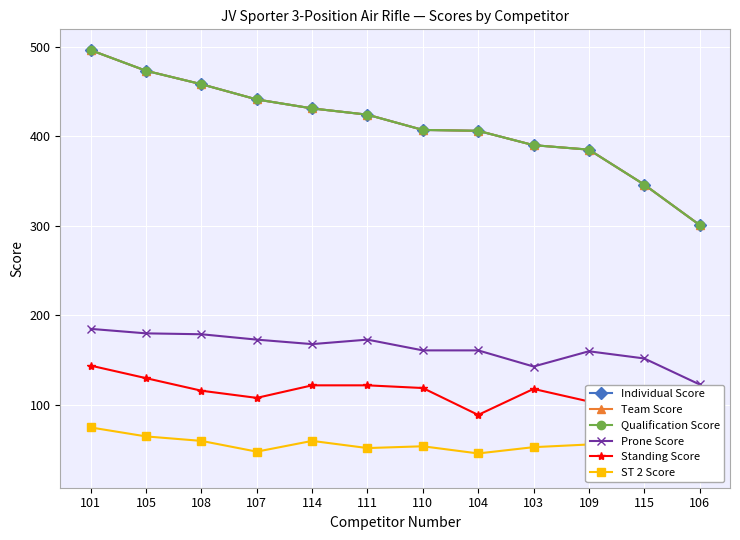

How many distinct data groups are displayed?

6